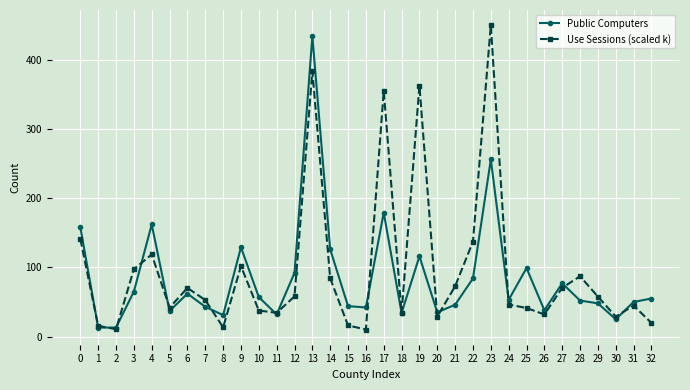

How many interior local valleys does the Use Sessions (scaled k) series have?

9